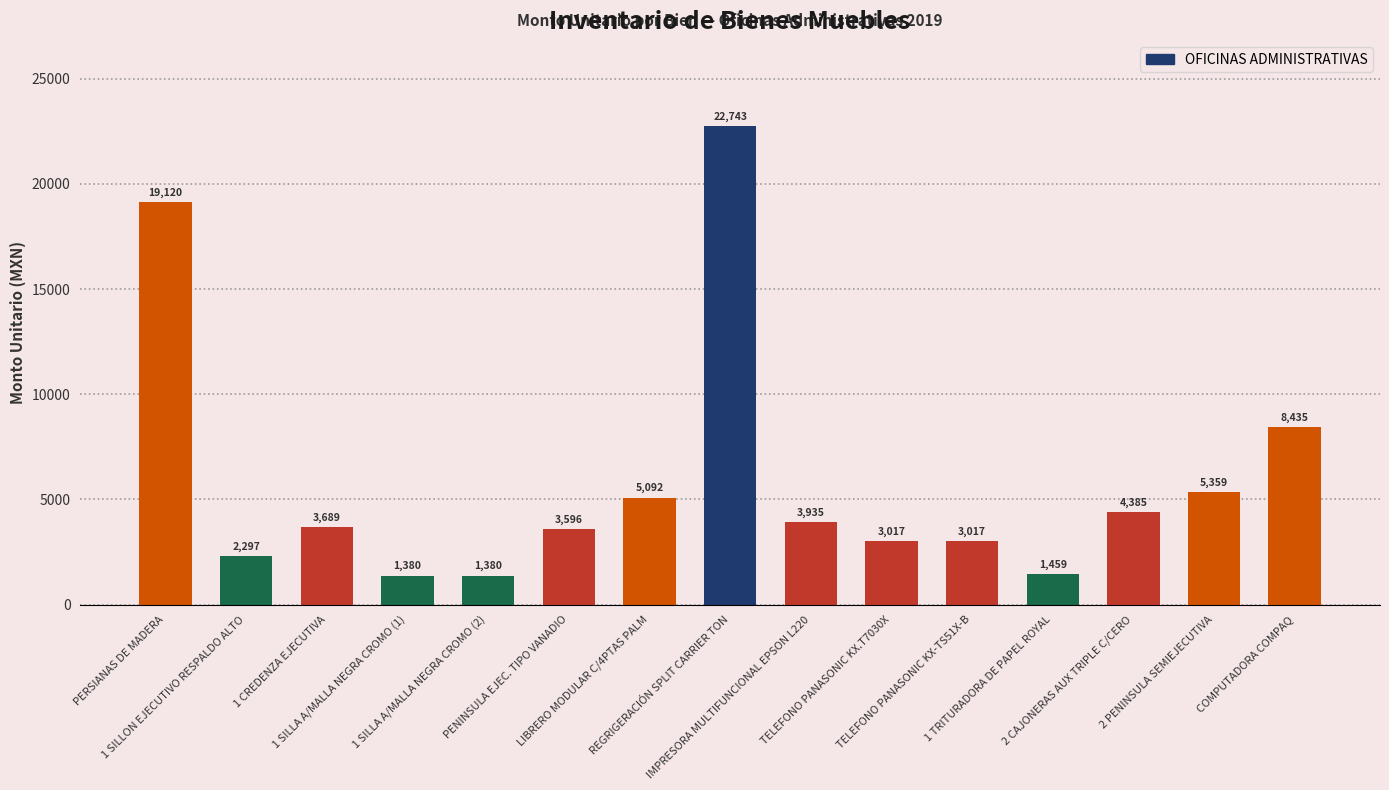

What is the average value?

5927.0